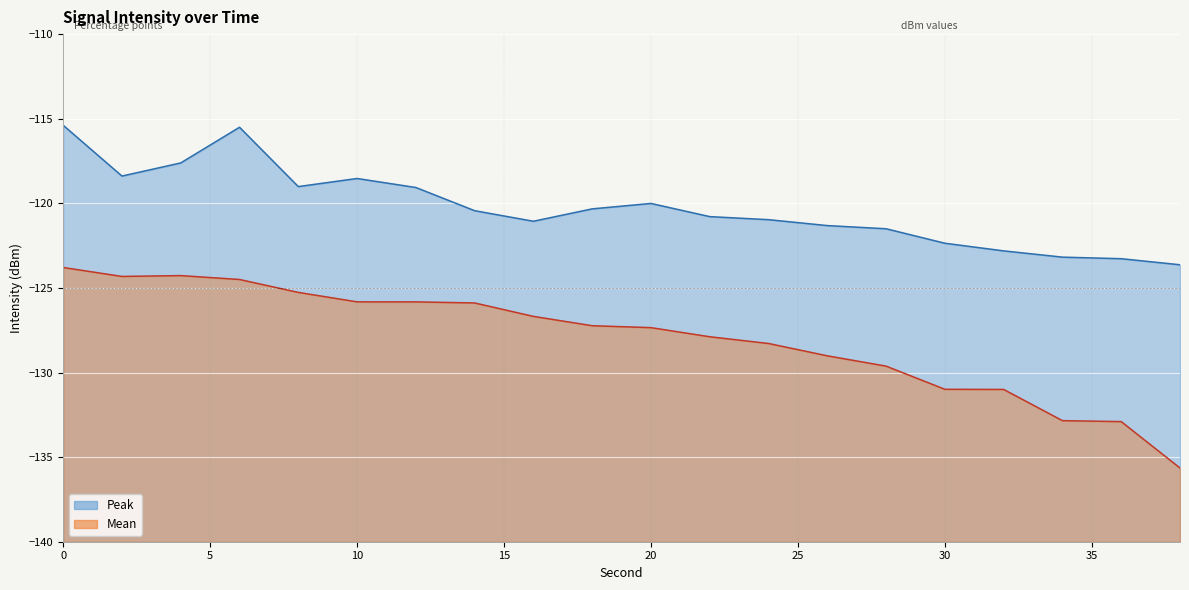

What is the maximum value for Peak?

-115.4